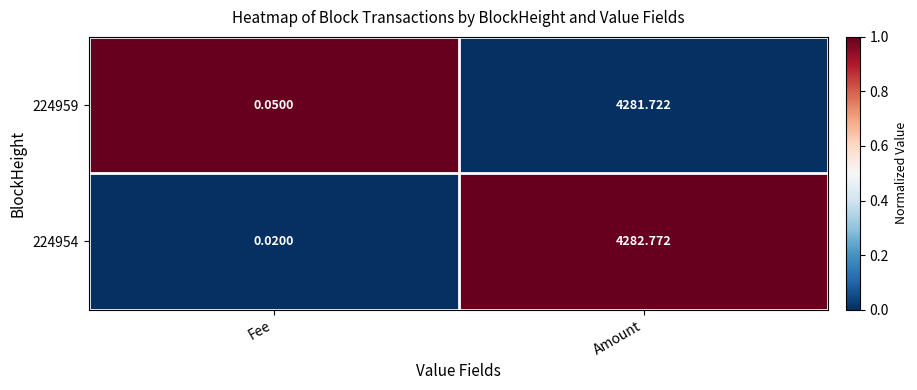

Where does the 224959 series first go above 4281?

Amount